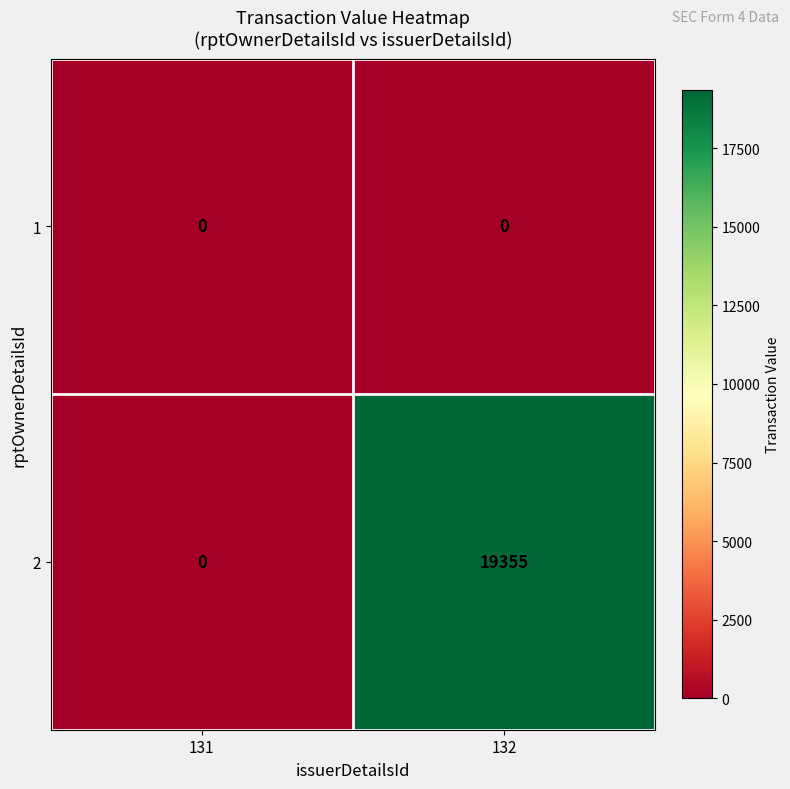

What is the sum of the 2 values at 132 and 131?

19355